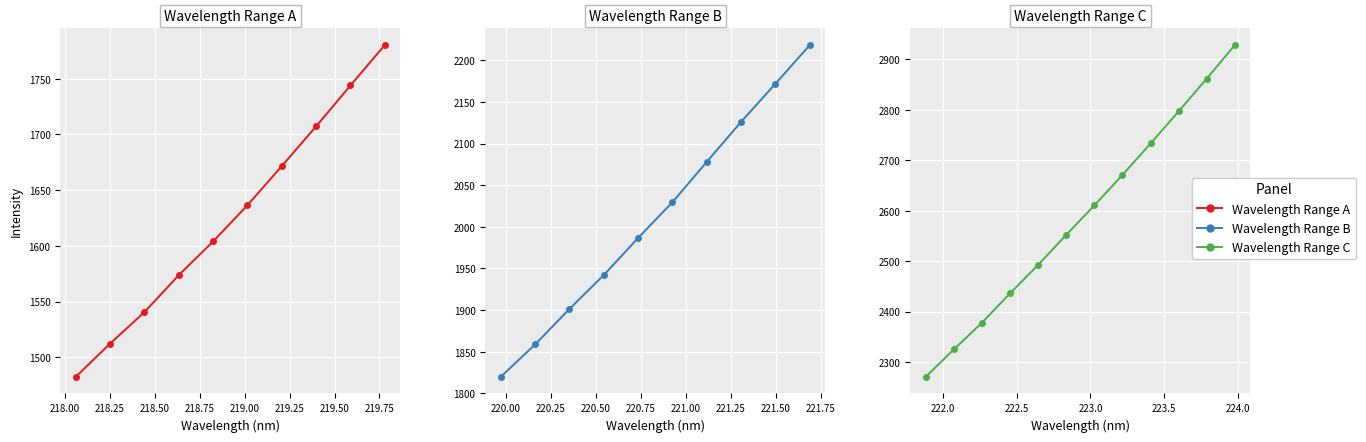

What position from the left is 218.50?

4